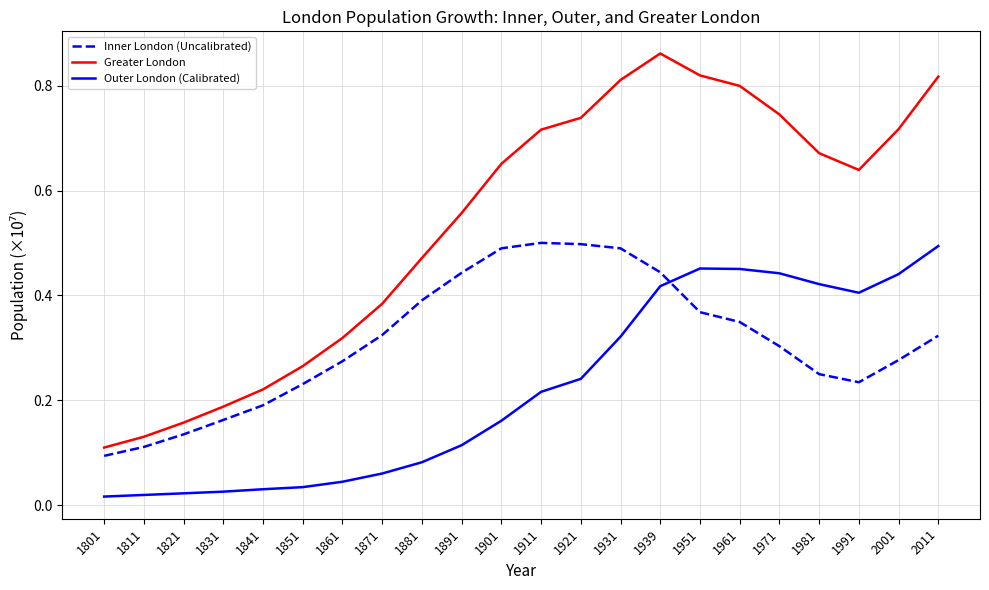

Rank the series at 1939 from highest to lowest value.

Greater London, Inner London (Uncalibrated), Outer London (Calibrated)